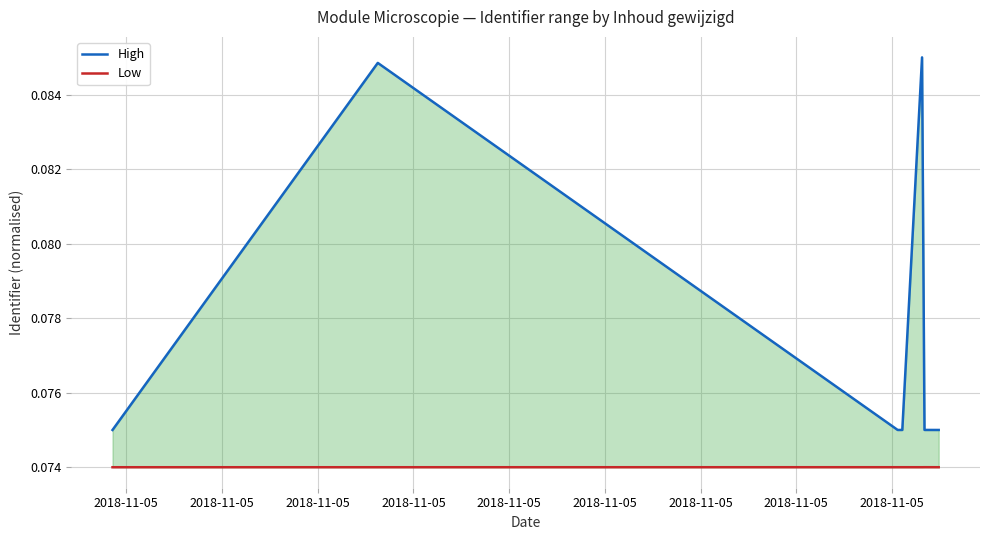

What is the sum of all Low values?

0.5